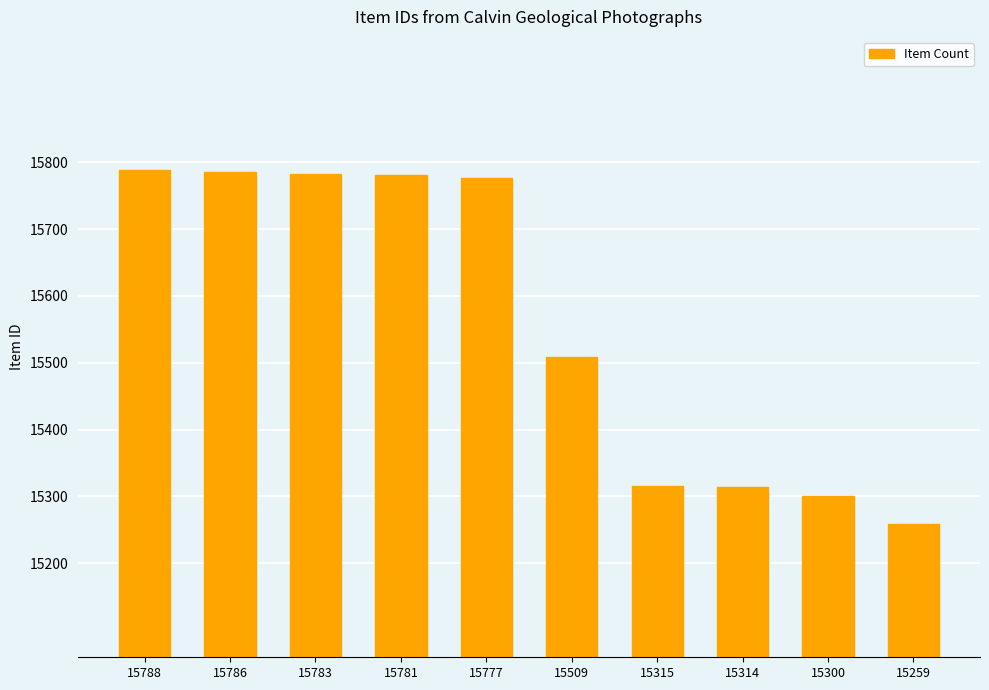

Which category has the lowest value across all series?

15259